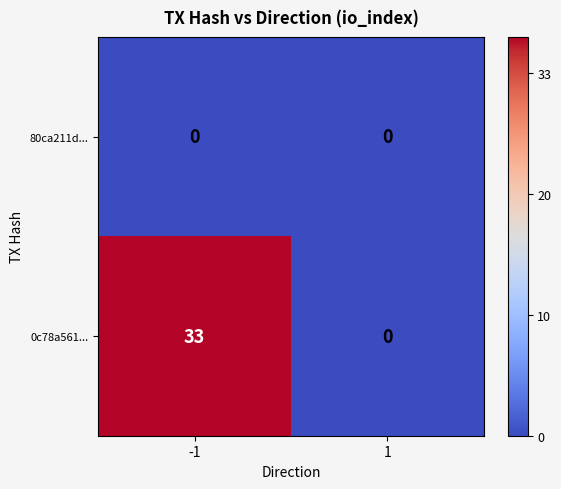

What value does the 0c78a561... series have at -1, to the nearest 5?

35